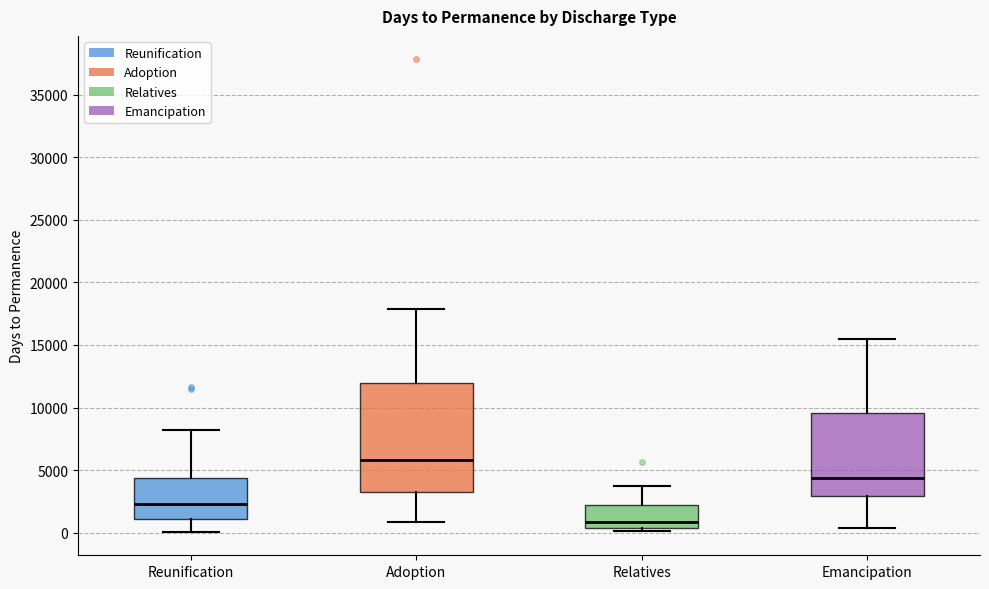

Reading left to right, read every box against the y-axis: the position of its median line, the range the box covers, and the ends of its whiskers. The values are not printed on the chart, so give them approximately, as read against the axis.

Reunification: median 2500, box 1000 to 4500, whiskers 0 to 8000
Adoption: median 6000, box 3000 to 12000, whiskers 1000 to 18000
Relatives: median 1000, box 500 to 2000, whiskers 0 to 3500
Emancipation: median 4500, box 3000 to 9500, whiskers 500 to 15500